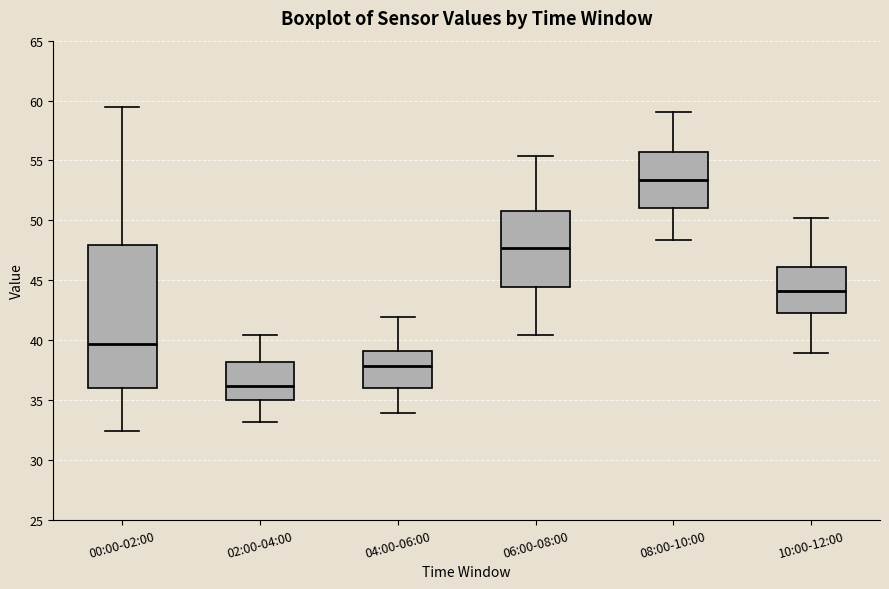

Which box's median line is the highest?

08:00-10:00